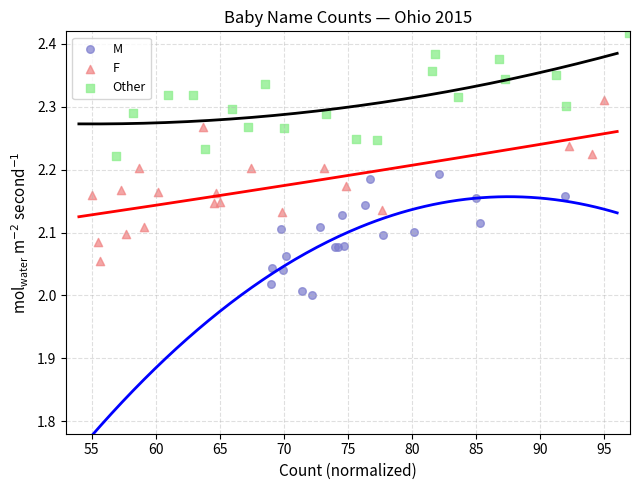

Which series reaches the maximum Y coordinate?

Other